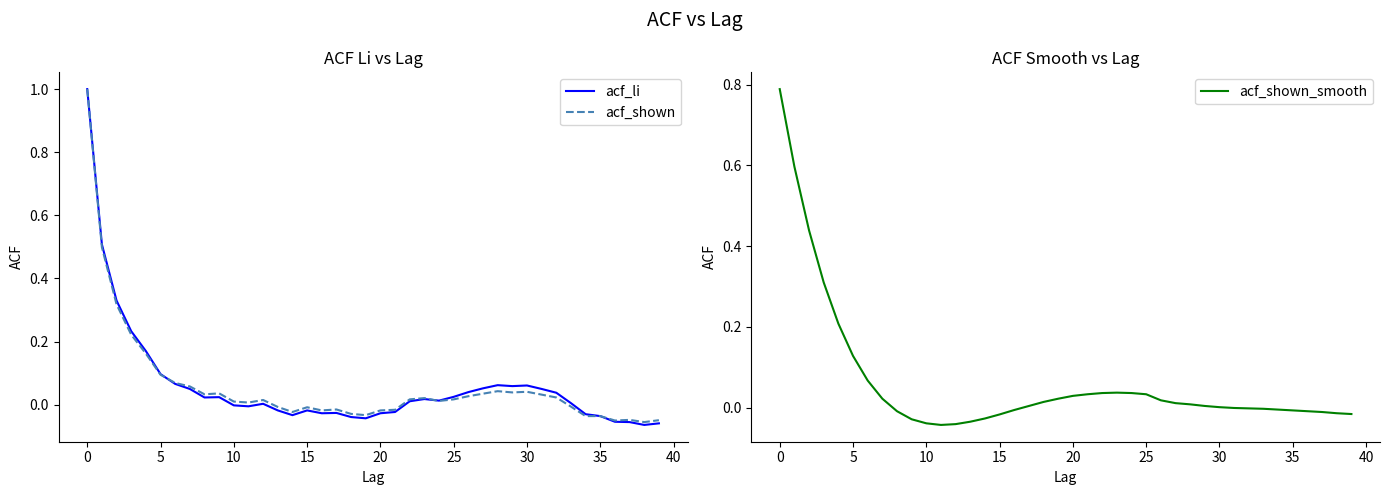

How many times do acf_li and acf_shown_smooth cross each other?

5